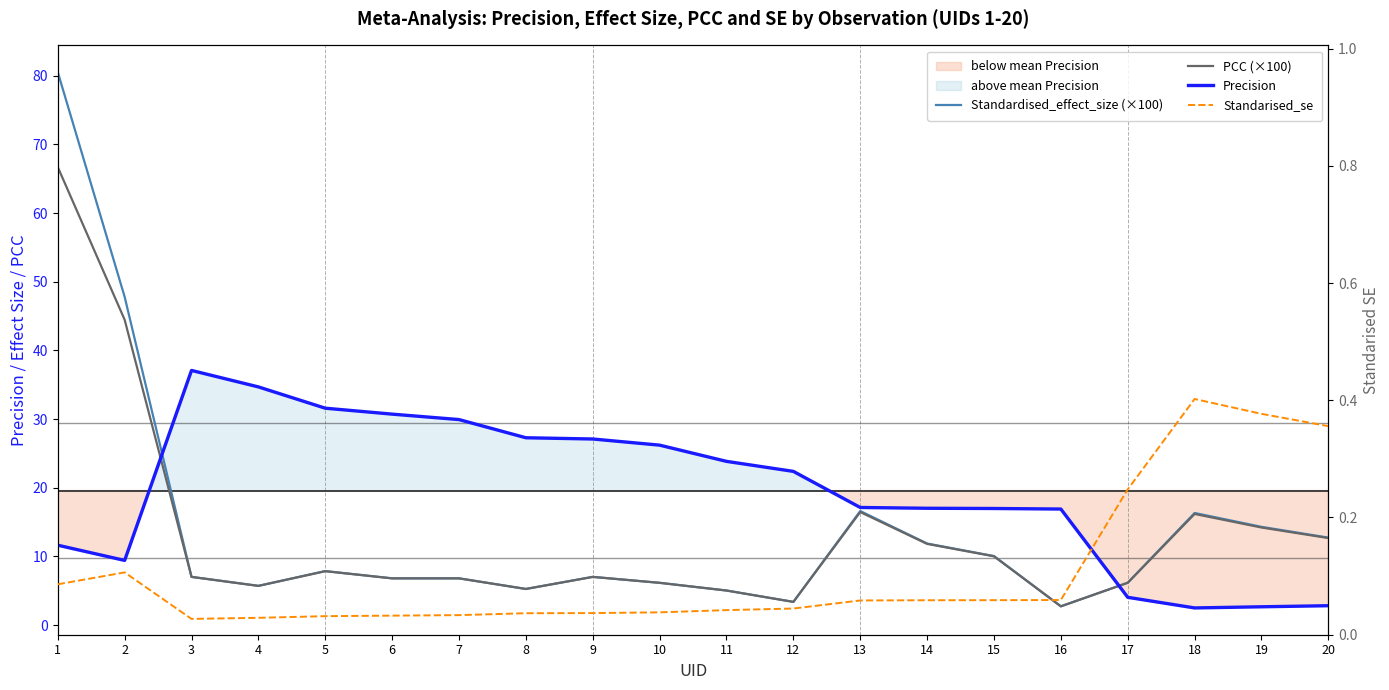

How many data points in Standardised_effect_size (×100) are less than 7?

9